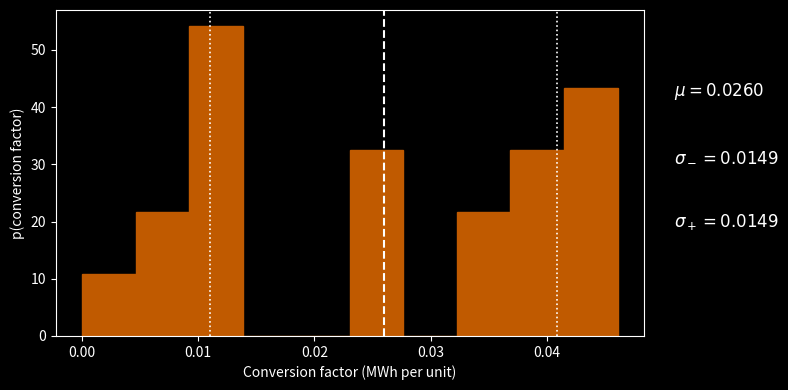

Which range on the x-axis has the tallest bar?

0.009 to 0.014